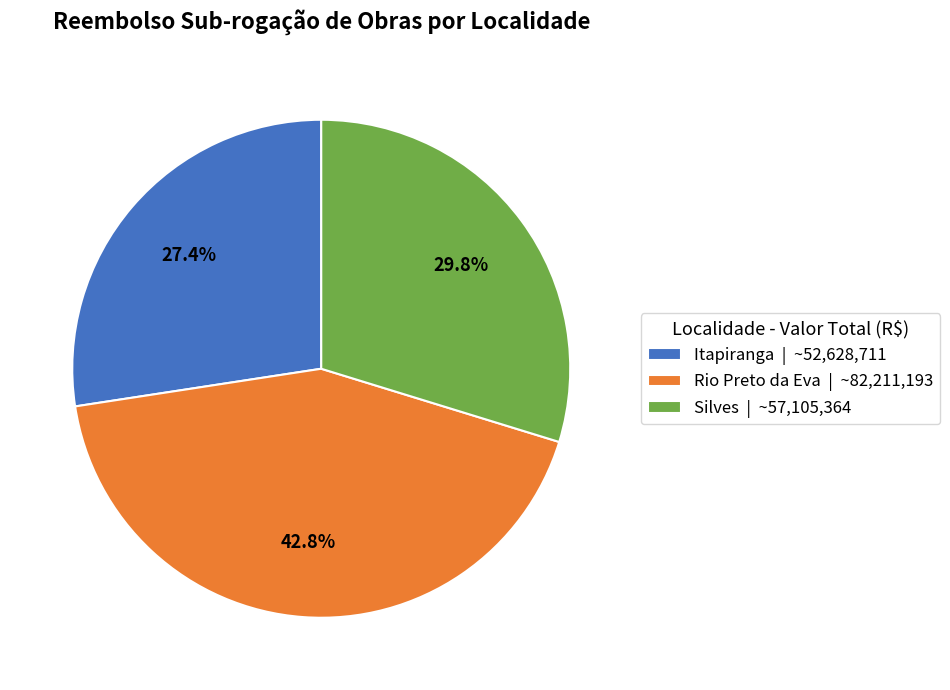

Does any single category account for the majority?

No